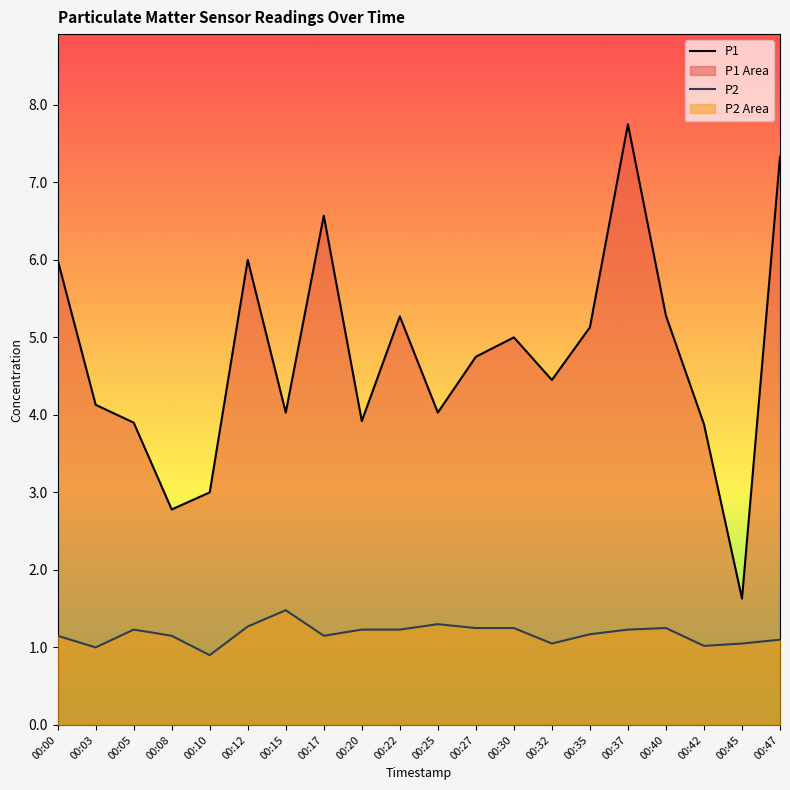

What is the value of the P1 point at the 5th from the left?

3.0